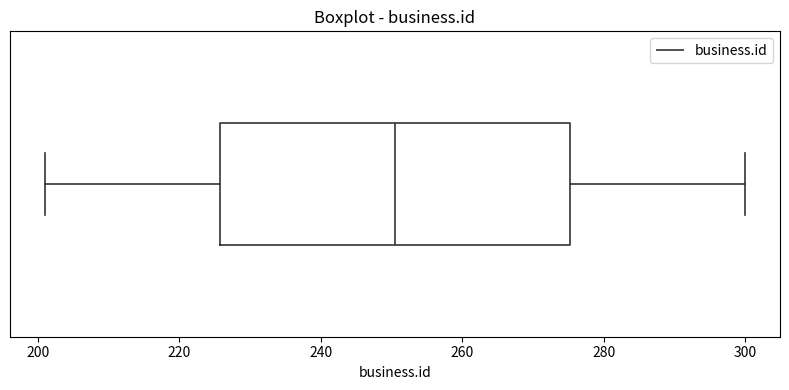

Where is the left edge of the box on the x-axis? The values are not printed on the chart, so give them approximately, as read against the axis.

226